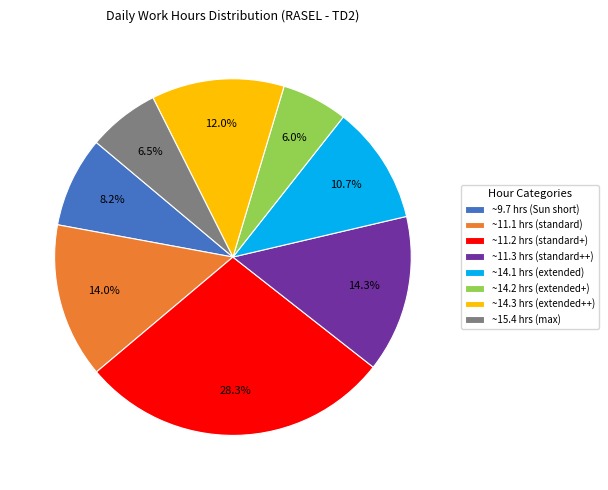

Approximately how many times larger is the value at ~11.2 hrs (standard+) compared to ~14.1 hrs (extended)?

2.6